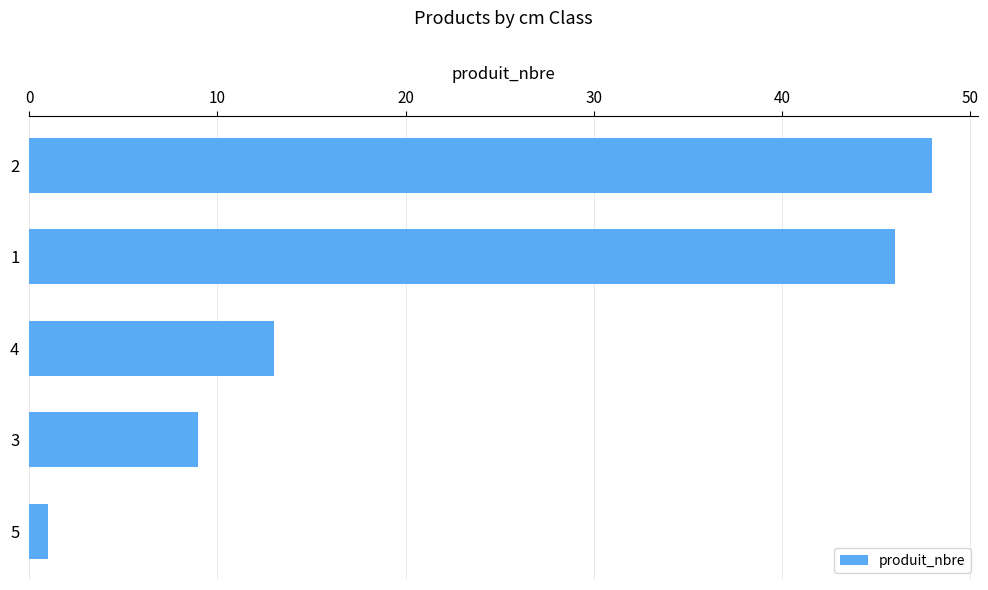

What is the change in value from 4 to 3?

-4